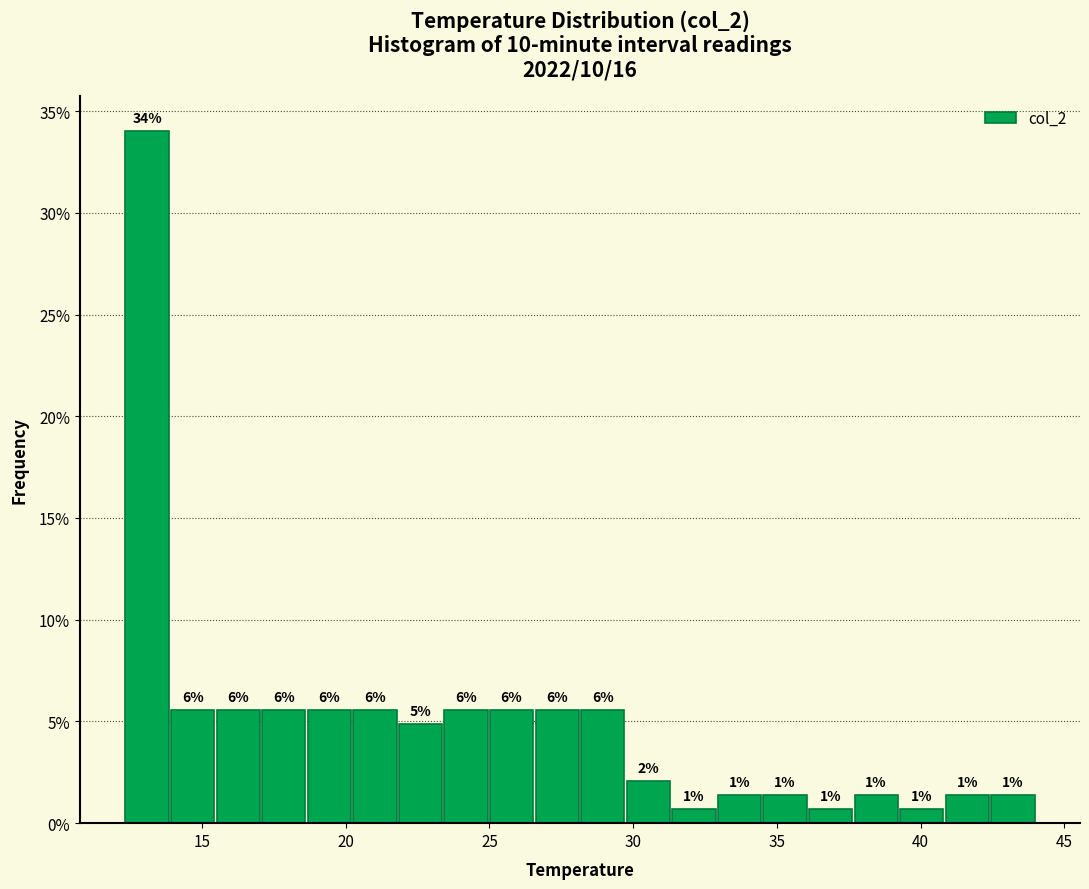

Around what value on the x-axis is the tallest bar? Give the approximate position of its centre, as read against the axis.

13.0